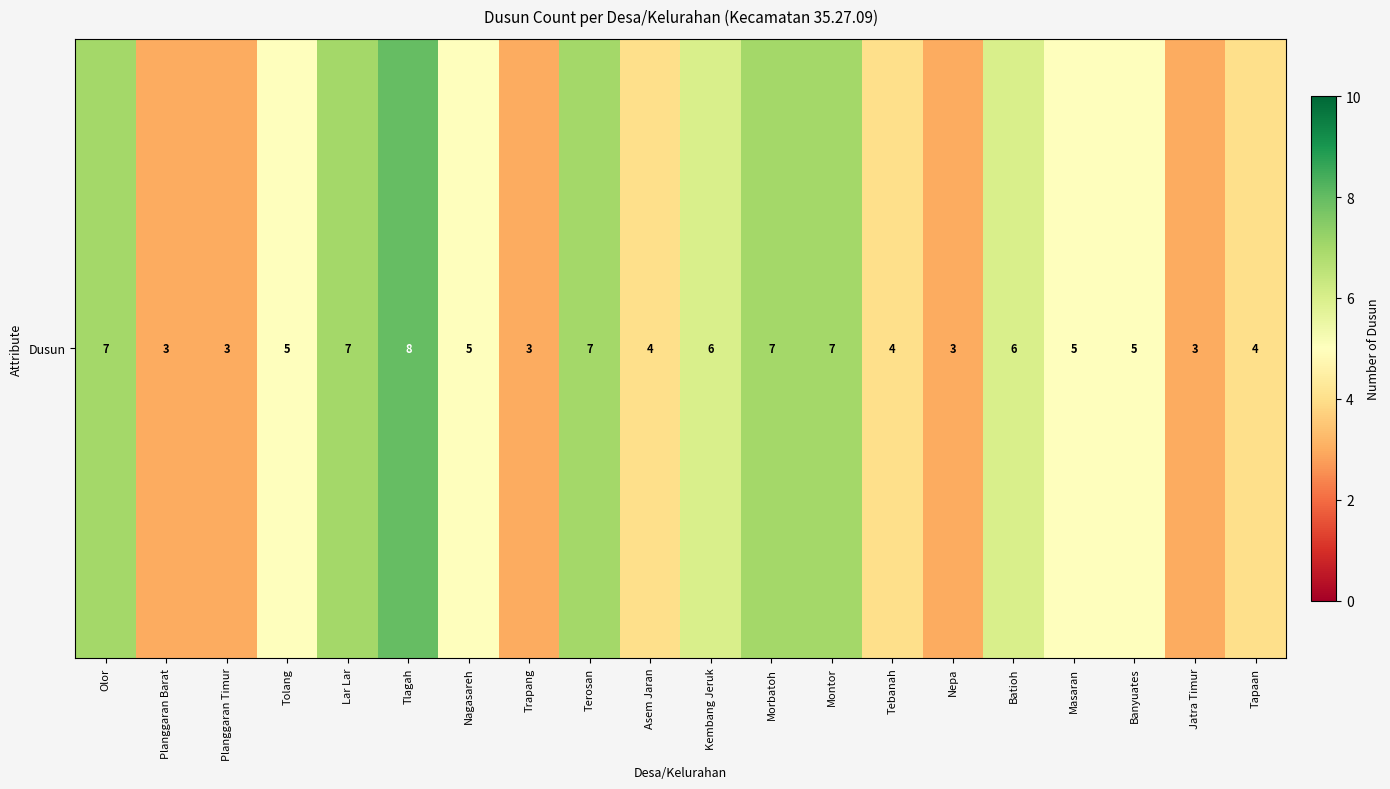

True or false: the data shows 3 at Terosan.

False